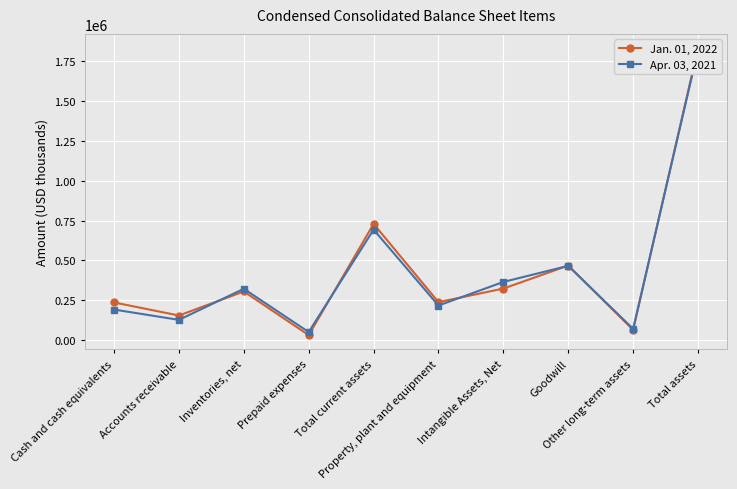

Between Cash and cash equivalents and Total current assets, which series saw the biggest shift?

Apr. 03, 2021